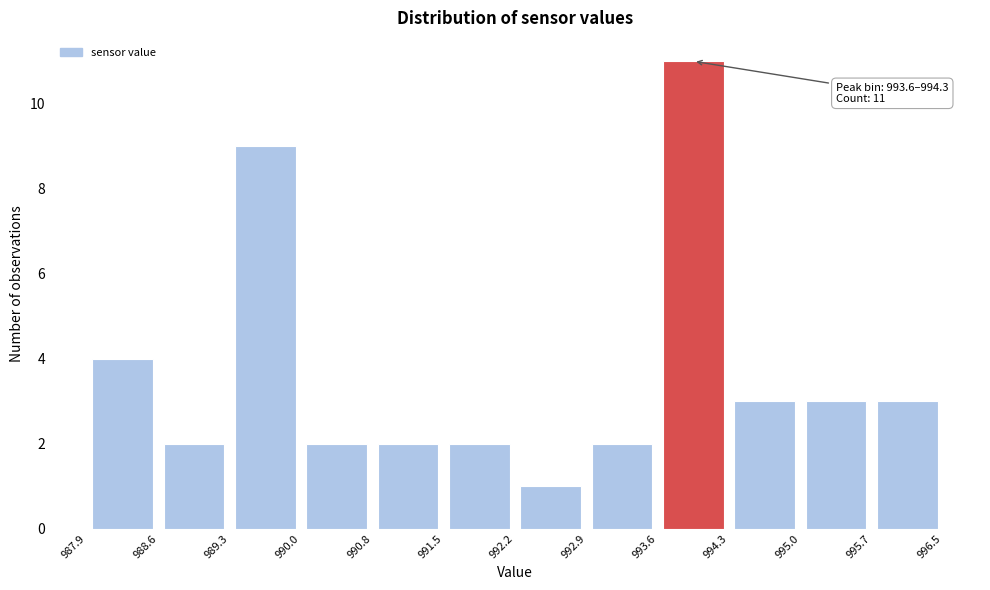

Over which range of the x-axis is the bar tallest?

993.6 to 994.3